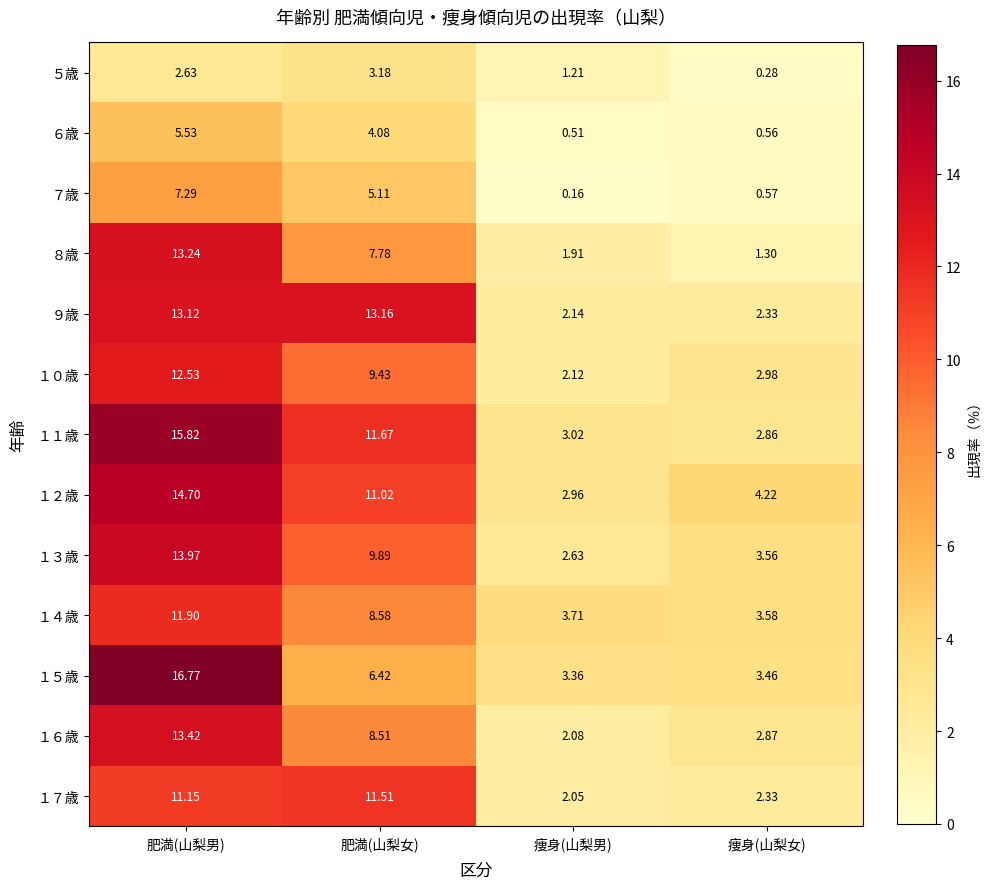

At which category is the sum across all series the highest?

肥満(山梨男)